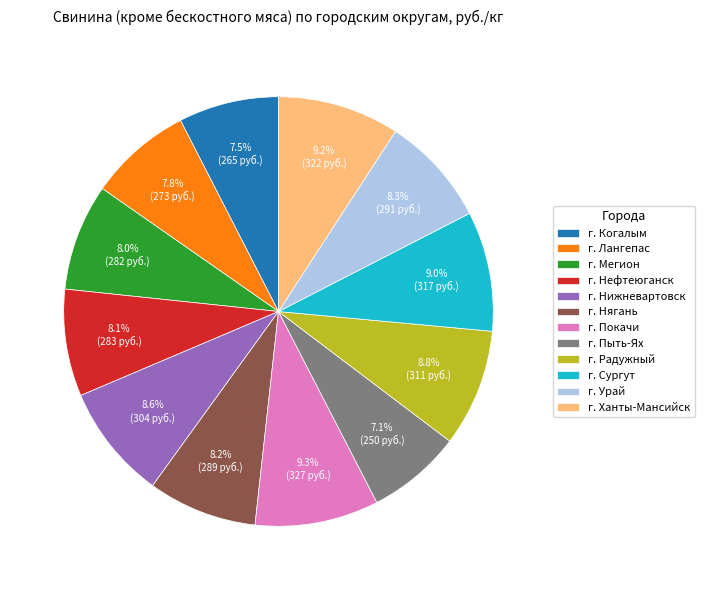

How many slices are in this pie chart?

12